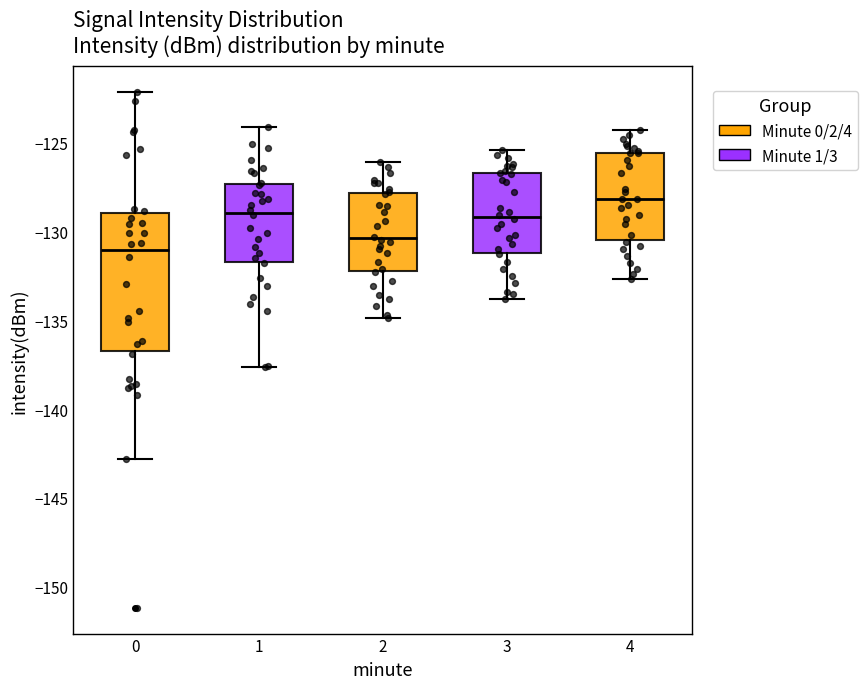

Which box's median line is the highest?

4